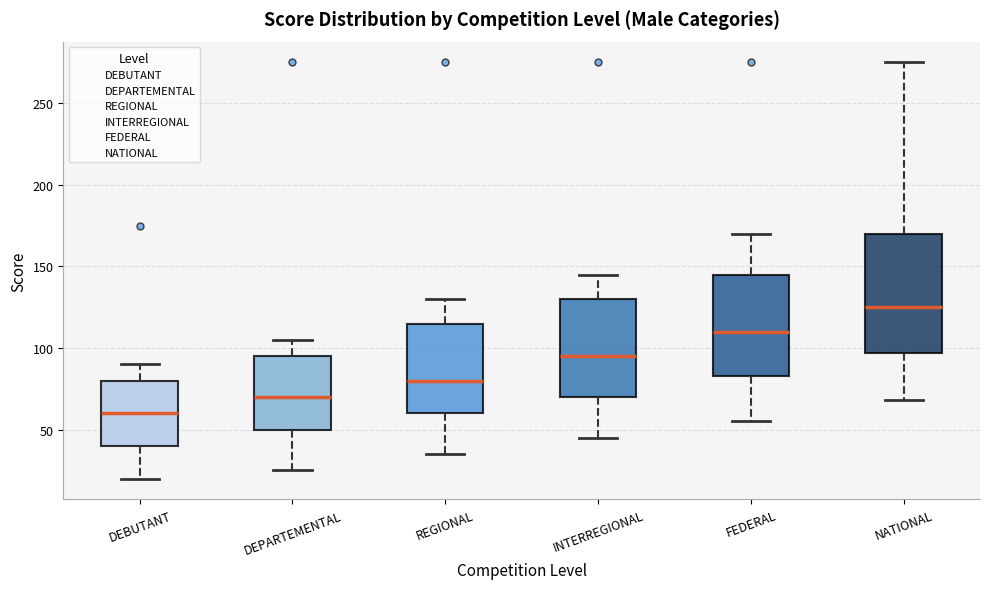

Where is the upper edge of the box for REGIONAL on the y-axis? The values are not printed on the chart, so give them approximately, as read against the axis.

115